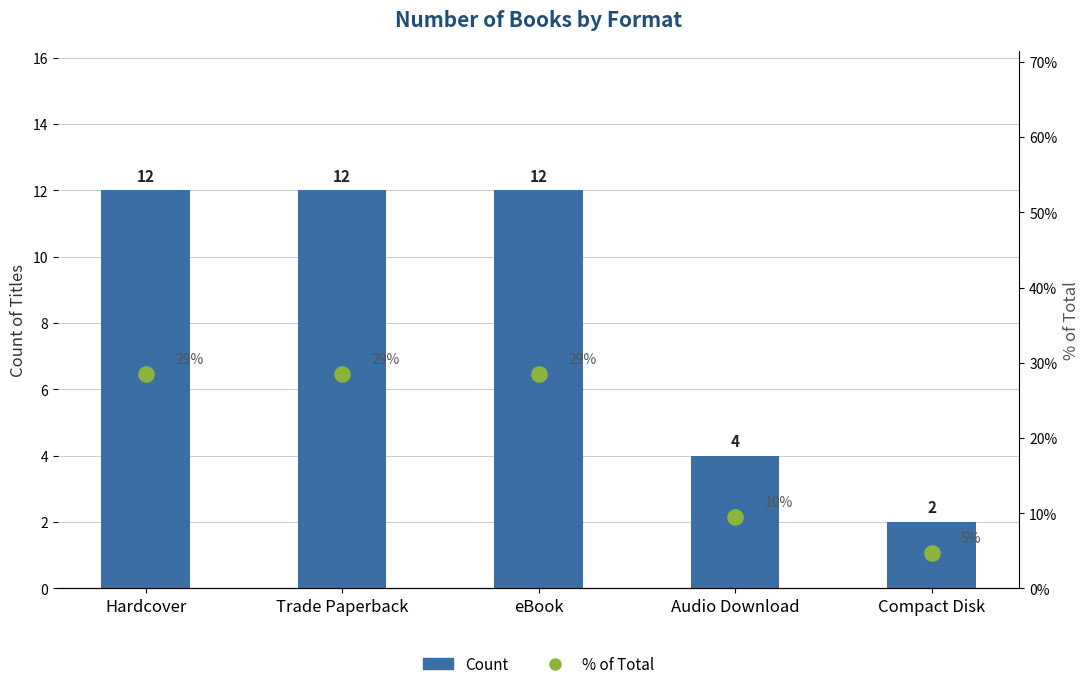

Which series has the widest spread of Y values?

% of Total